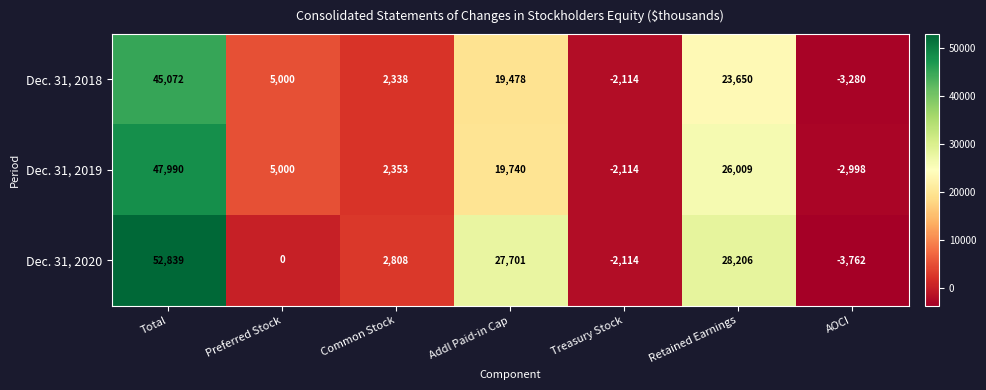

Which series has the largest range (max minus min)?

Dec. 31, 2020